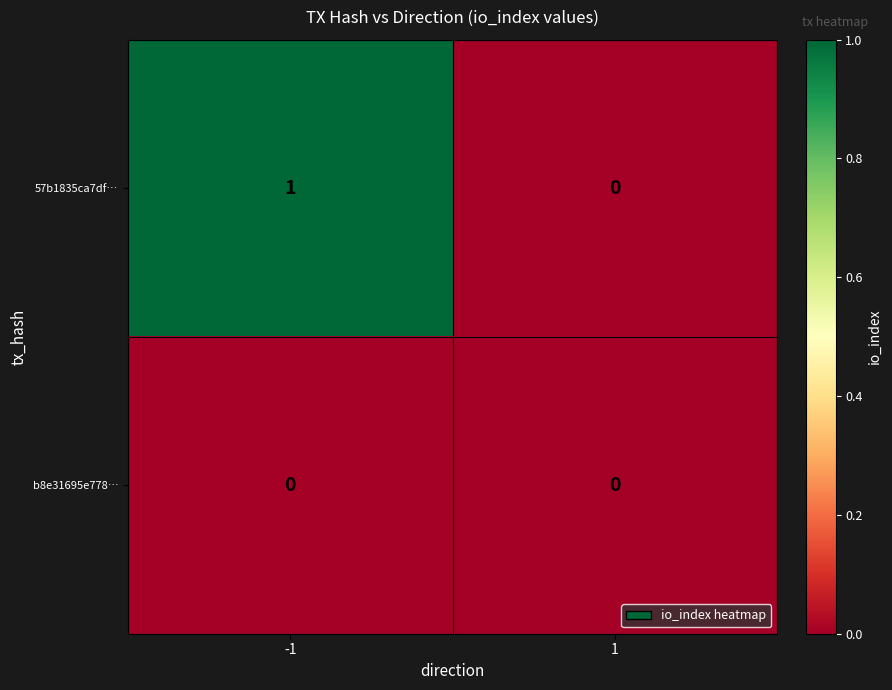

True or false: 57b1835ca7df… has a value of 0 at 1.

True